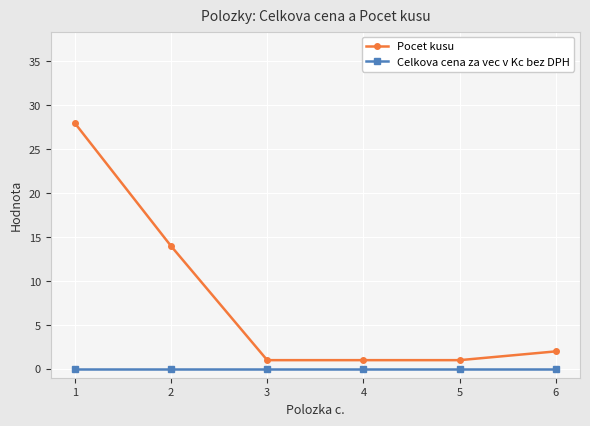

True or false: Pocet kusu and Celkova cena za vec v Kc bez DPH cross at least once.

False